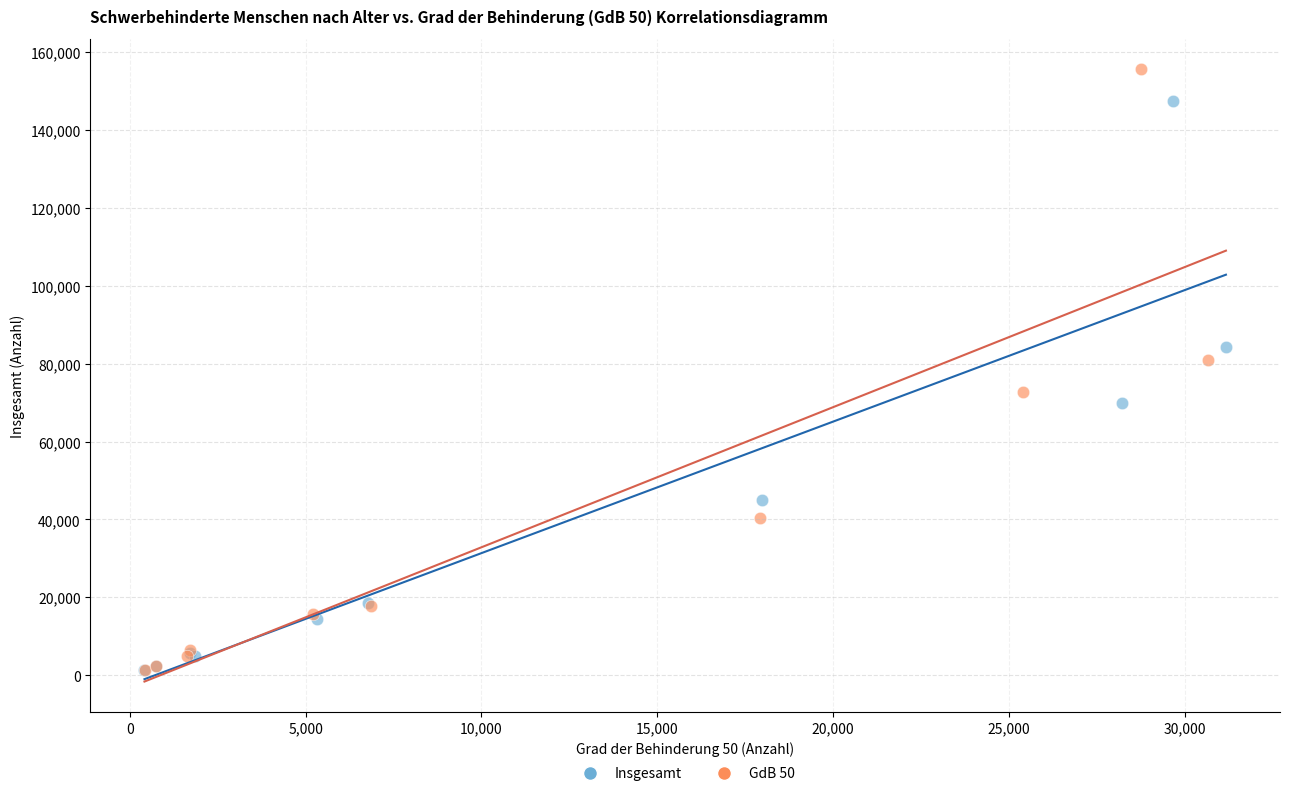

Which series contains the highest Y value?

GdB 50